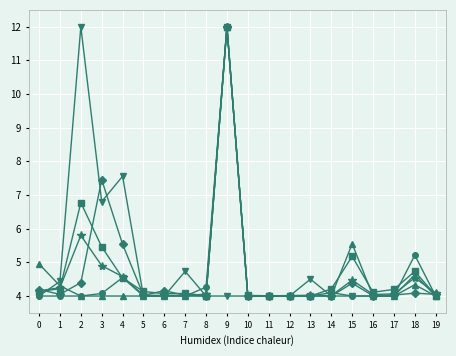

What is the spread (max minus min) of values at 18?

1.1